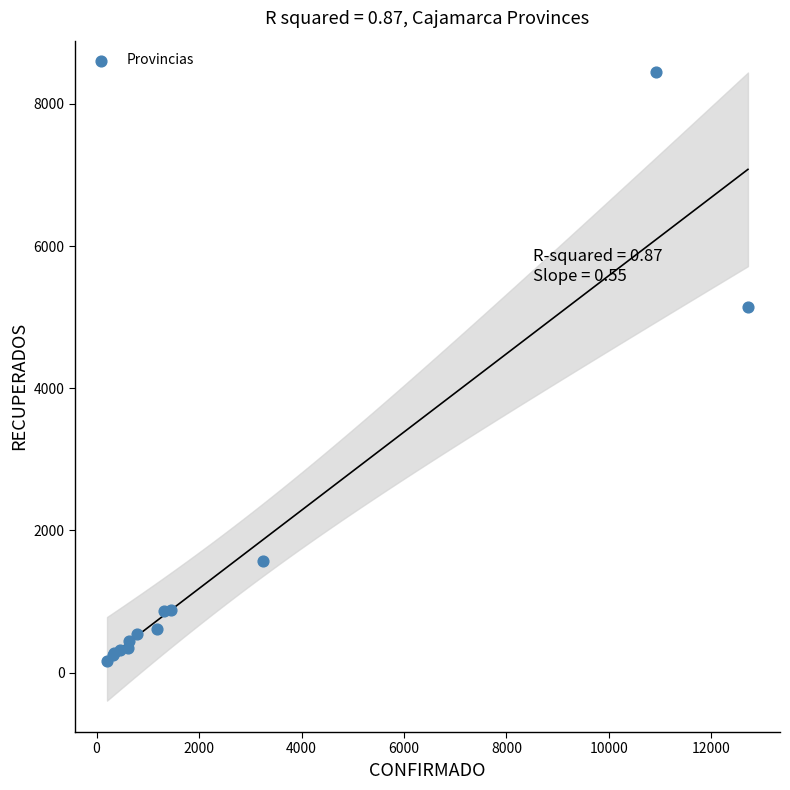

What Y value in the scatter plot is closest to 4307?

5138